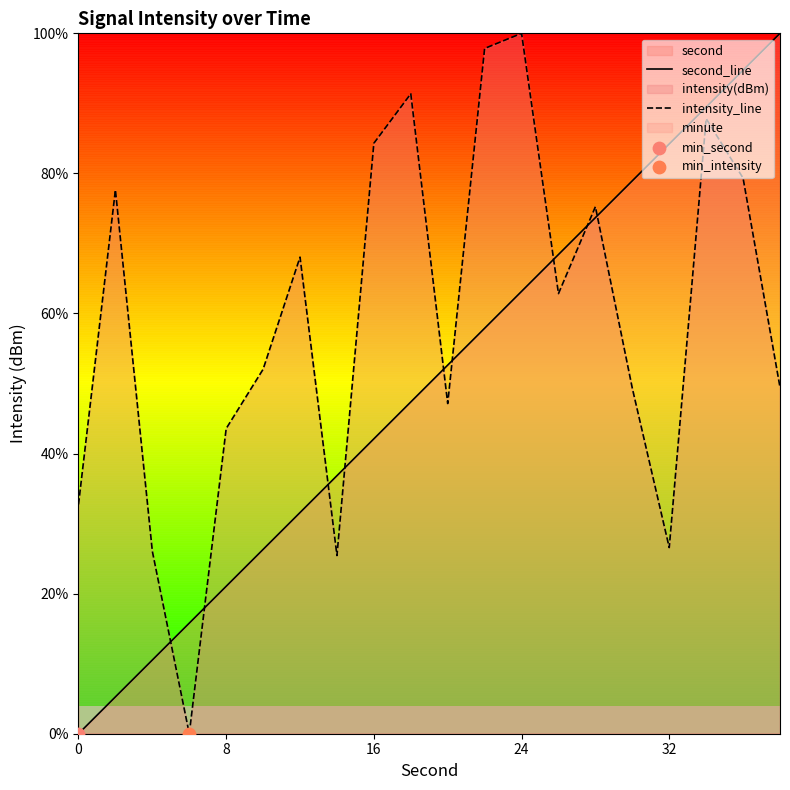

At how many categories does at least one series exceed 11?

20